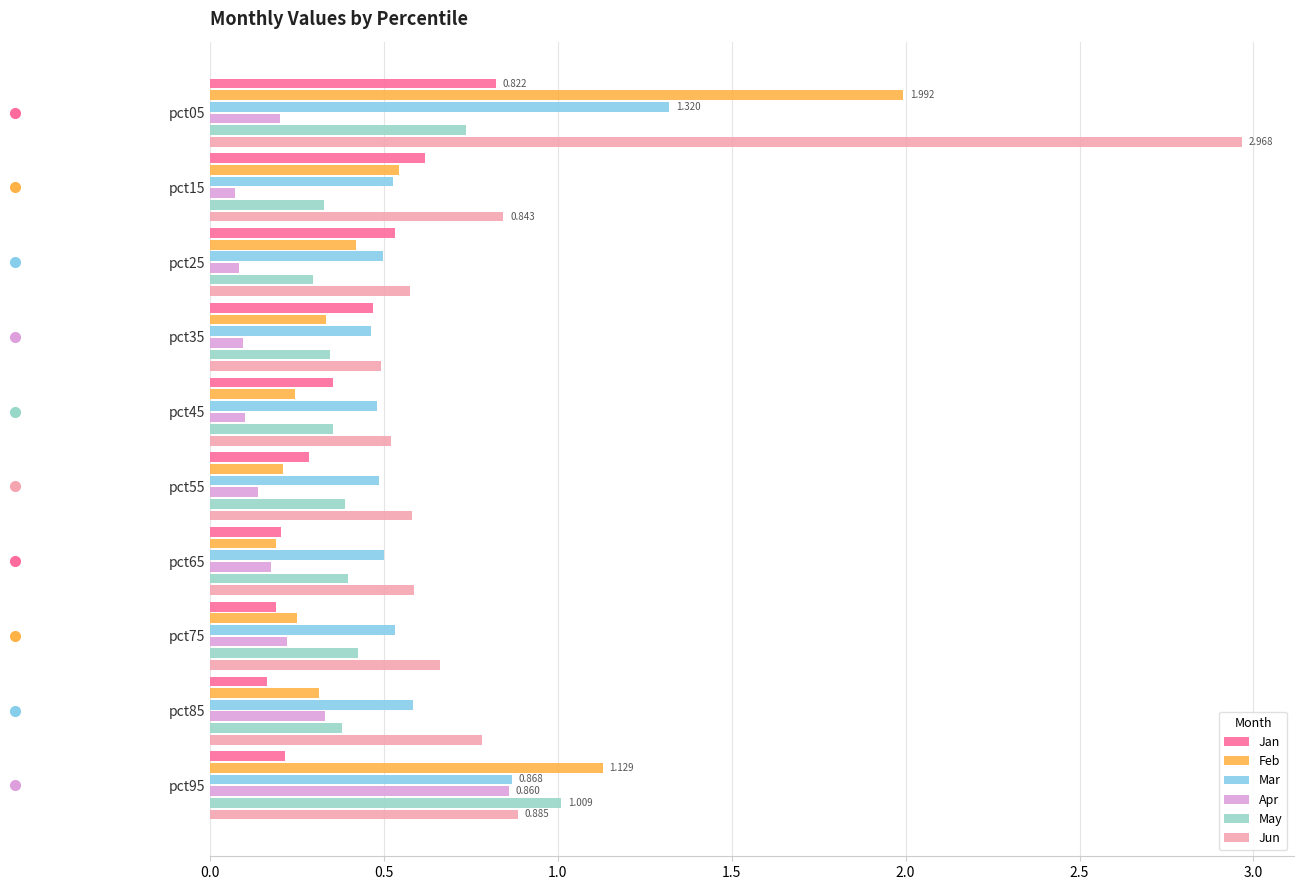

Which series has the largest range (max minus min)?

Jun